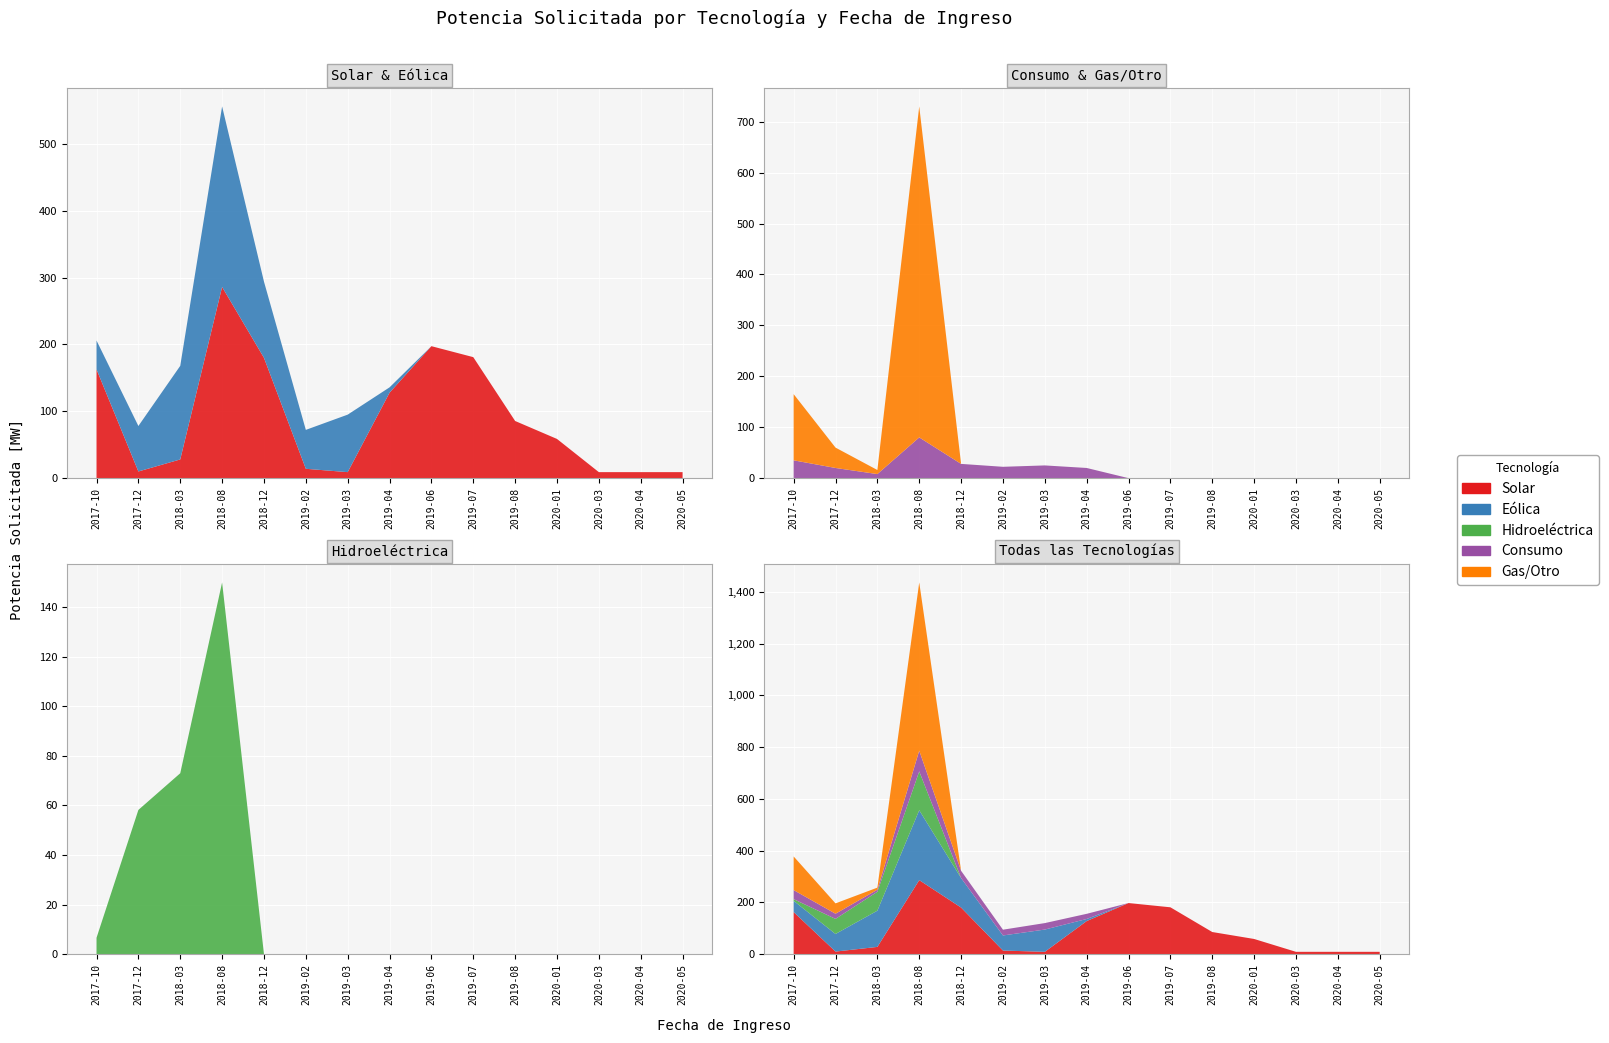

Reading left to right, extract all data points from this chart.

Solar: 162.7	10.0	28.0	286.0	180.0	14.0	9.0	127.8	197.4	181.0	85.5	58.6	9.0	9.0	9.0
Eólica: 43.2	68.0	140.0	270.0	114.0	58.2	86.0	8.0	0.0	0.0	0.0	0.0	0.0	0.0	0.0
Hidroeléctrica: 6.6	58.2	73.0	150.0	0.0	0.0	0.0	0.0	0.0	0.0	0.0	0.0	0.0	0.0	0.0
Consumo: 35.0	20.0	8.0	80.0	28.0	22.3	25.0	20.0	0.0	0.0	0.0	0.0	0.0	0.0	0.0
Gas/Otro: 130.0	40.0	8.0	650.0	0.0	0.0	0.0	0.0	0.0	0.0	0.0	0.0	0.0	0.0	0.0